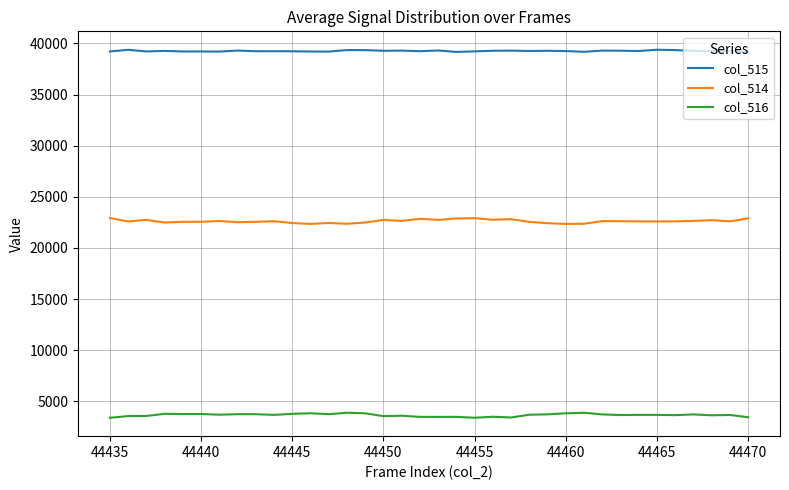

Which series has the largest total across all categories?

col_515